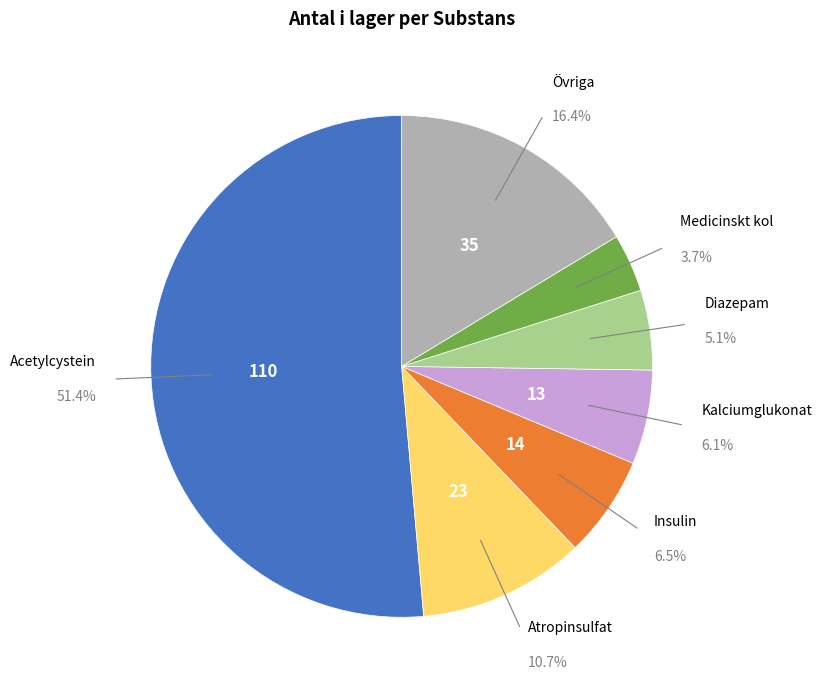

Is there a majority slice in this chart?

Yes